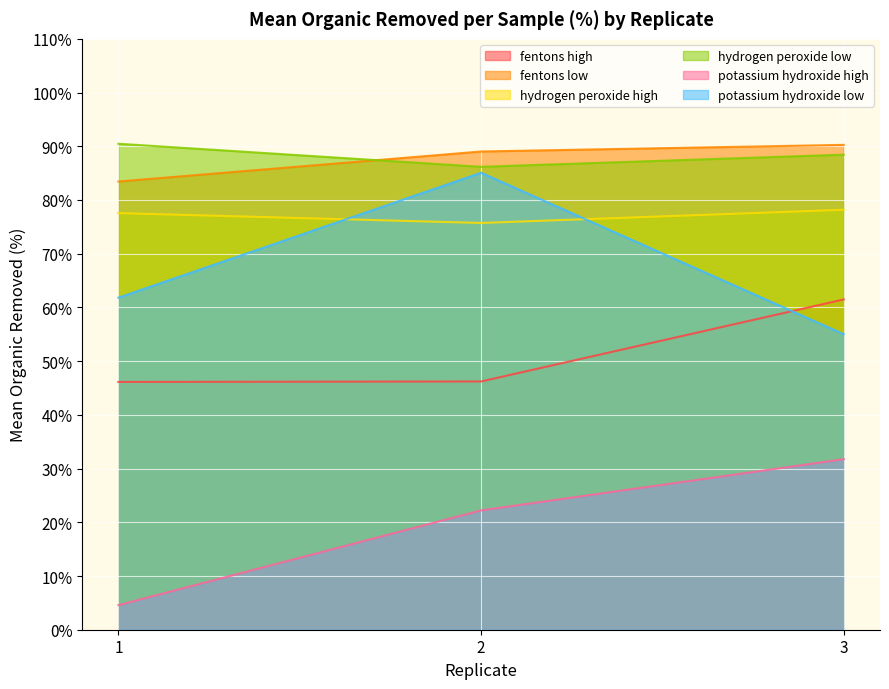

Which has a higher value, 1 or 3?

3